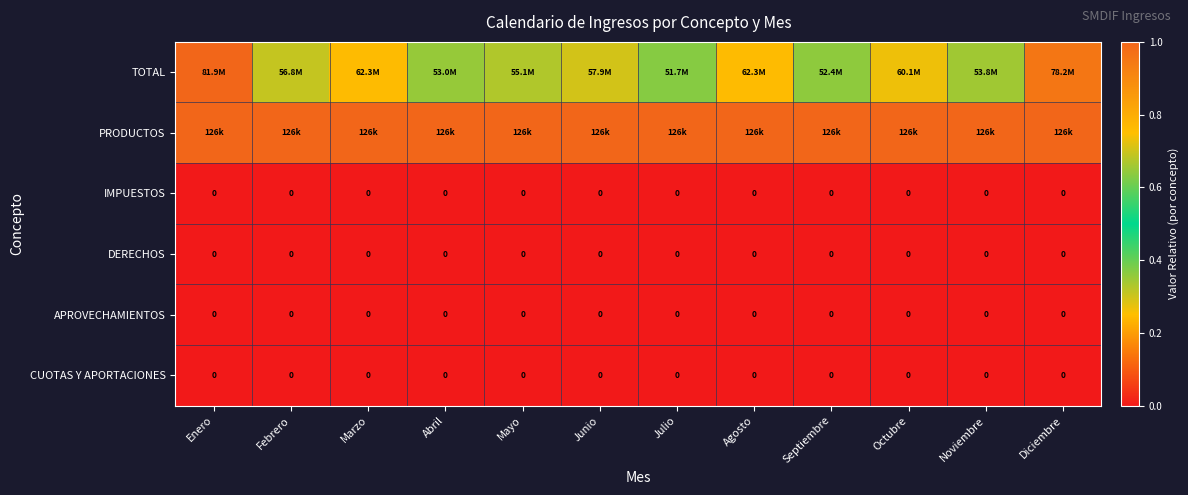

At which category is the sum across all series the highest?

Enero